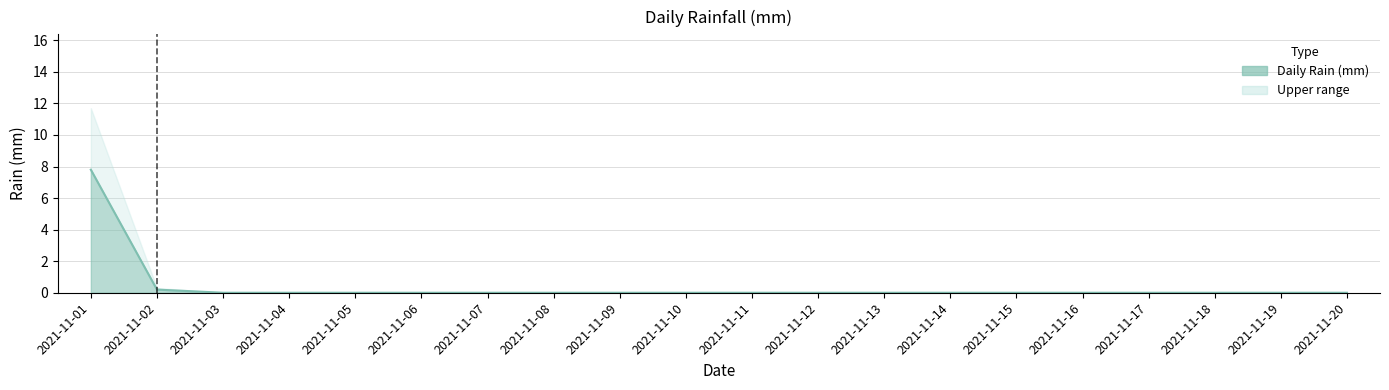

Reading left to right, transcribe all the data shown in this chart.

7.8	0.2	0.0	0.0	0.0	0.0	0.0	0.0	0.0	0.0	0.0	0.0	0.0	0.0	0.0	0.0	0.0	0.0	0.0	0.0